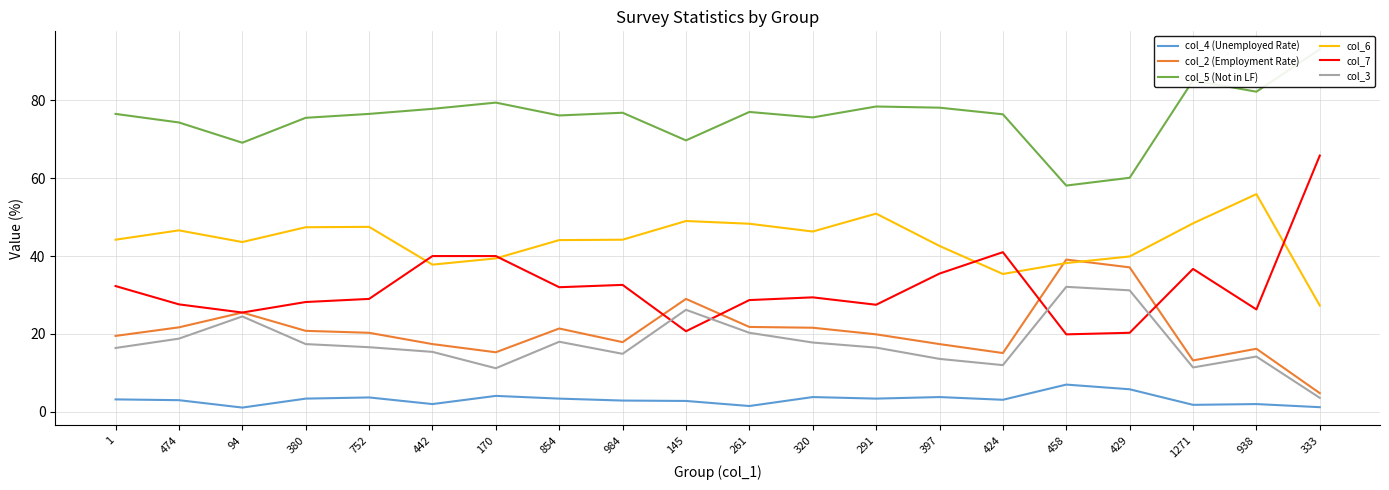

Rank the series by their maximum value, from lowest to highest.

col_4 (Unemployed Rate), col_3, col_2 (Employment Rate), col_6, col_7, col_5 (Not in LF)